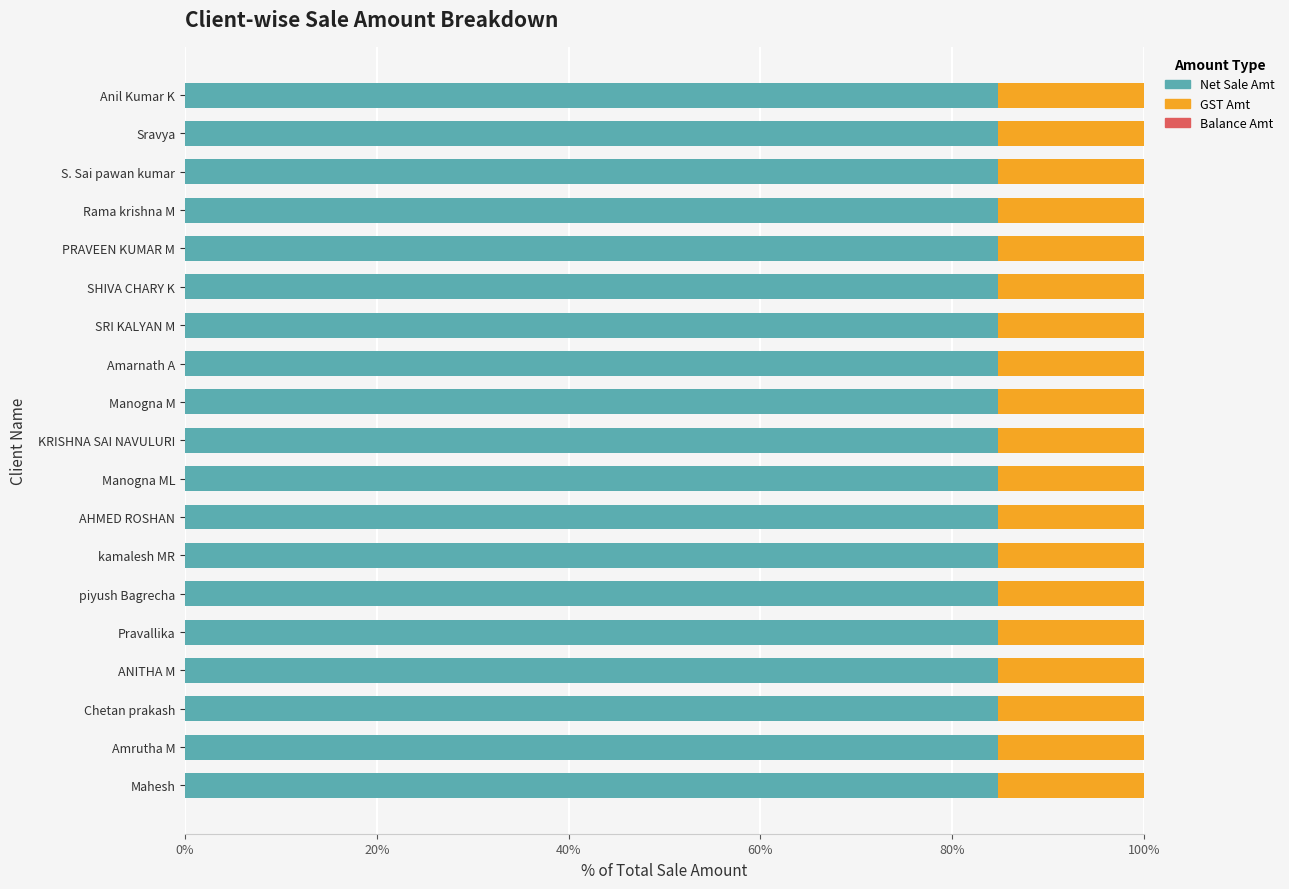

Is it true that Net Sale Amt equals 84.7 at Rama krishna M?

True